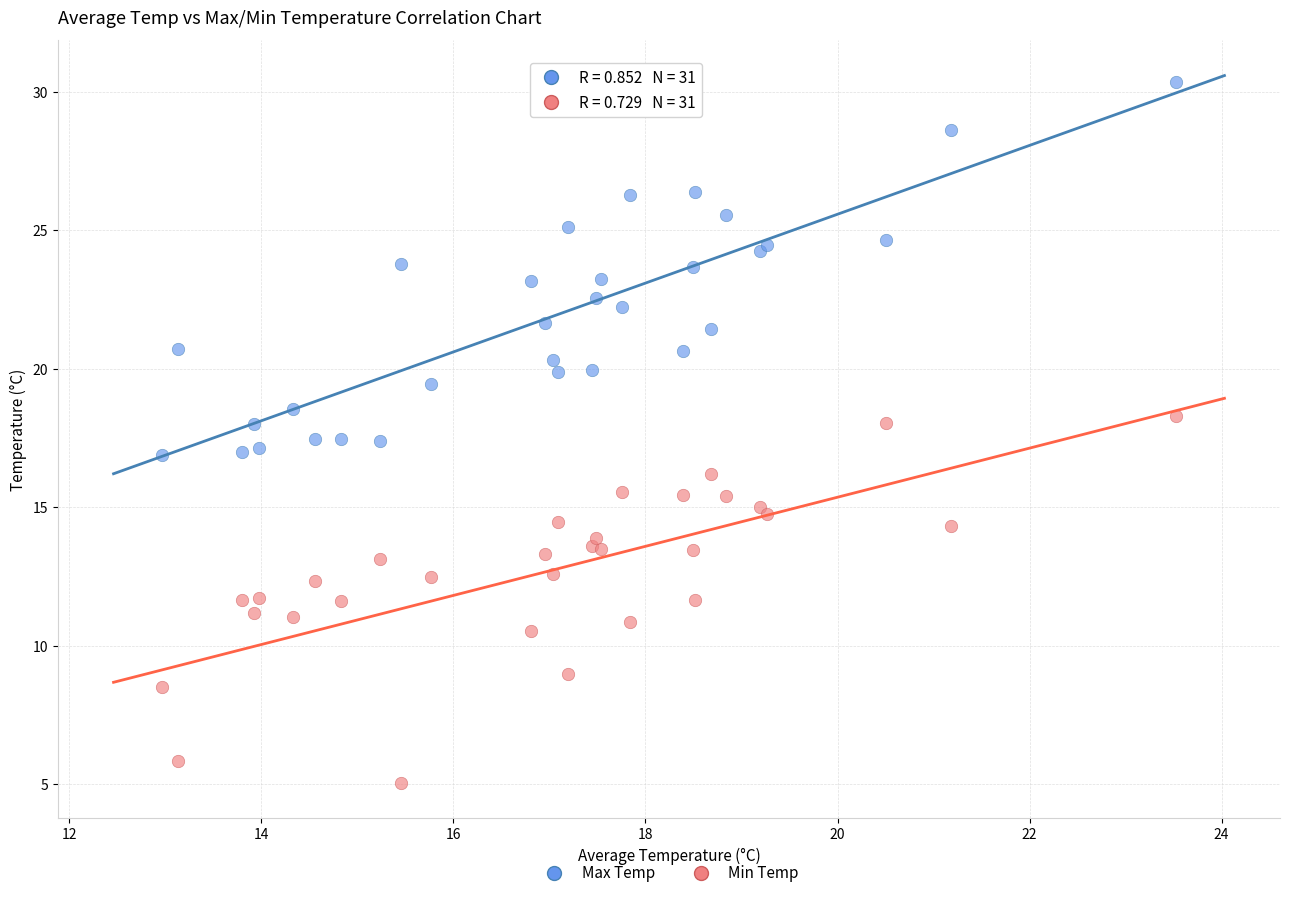

Which series reaches the minimum Y coordinate?

Min Temp